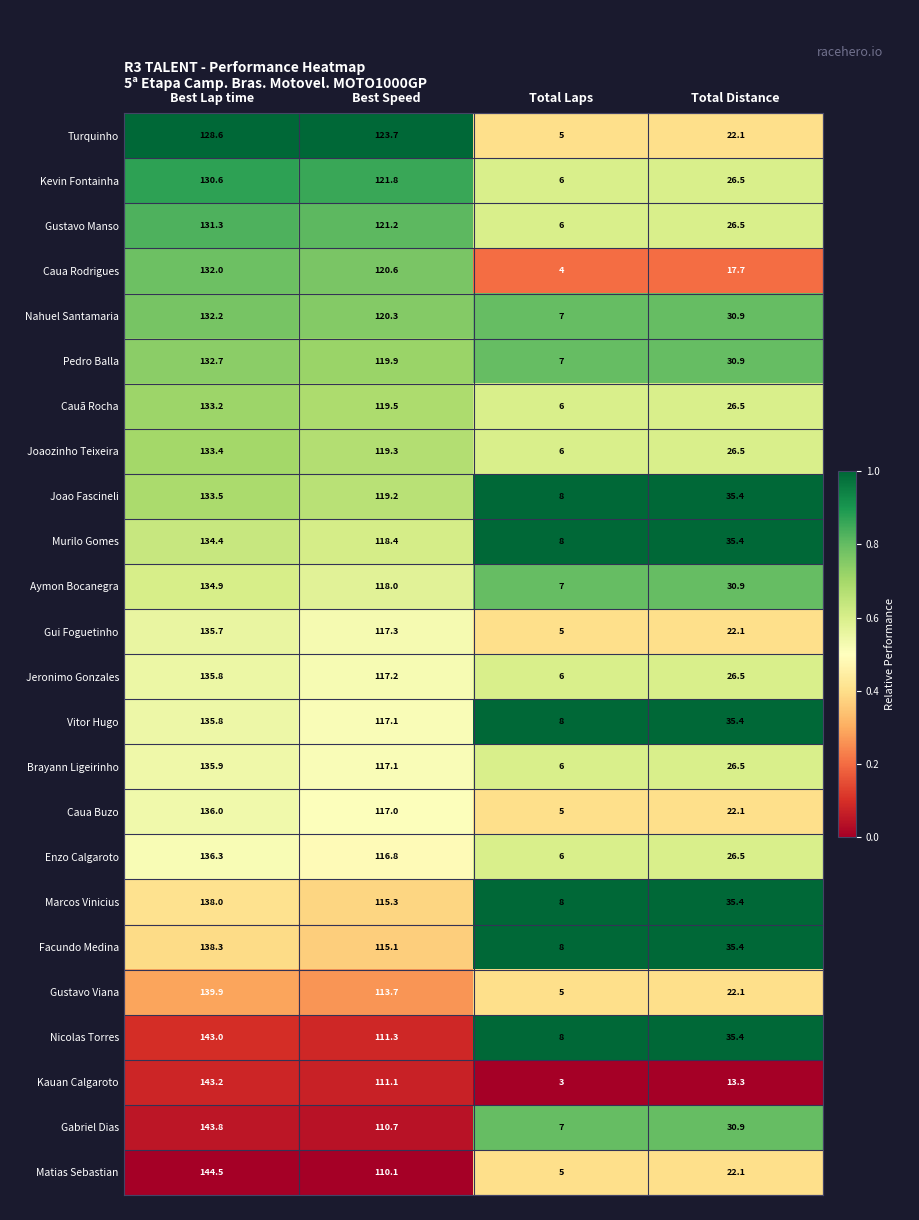

Which series has the widest spread of values?

Kauan Calgaroto